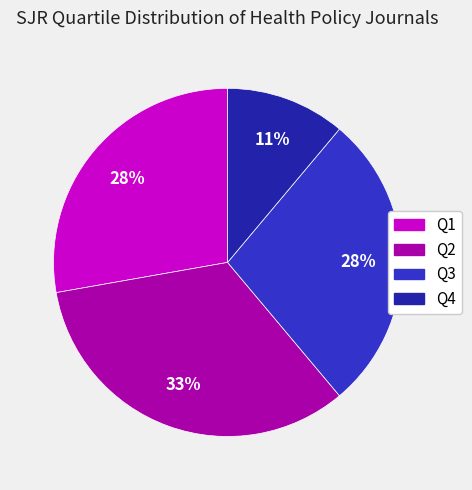

Is Q1 the majority of the pie?

No